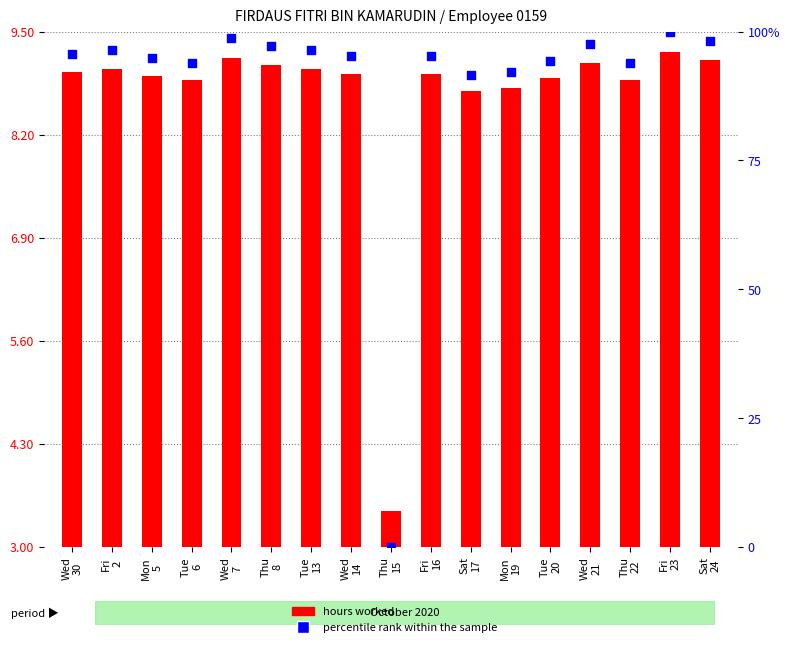

Which series has the largest total across all categories?

percentile rank within the sample